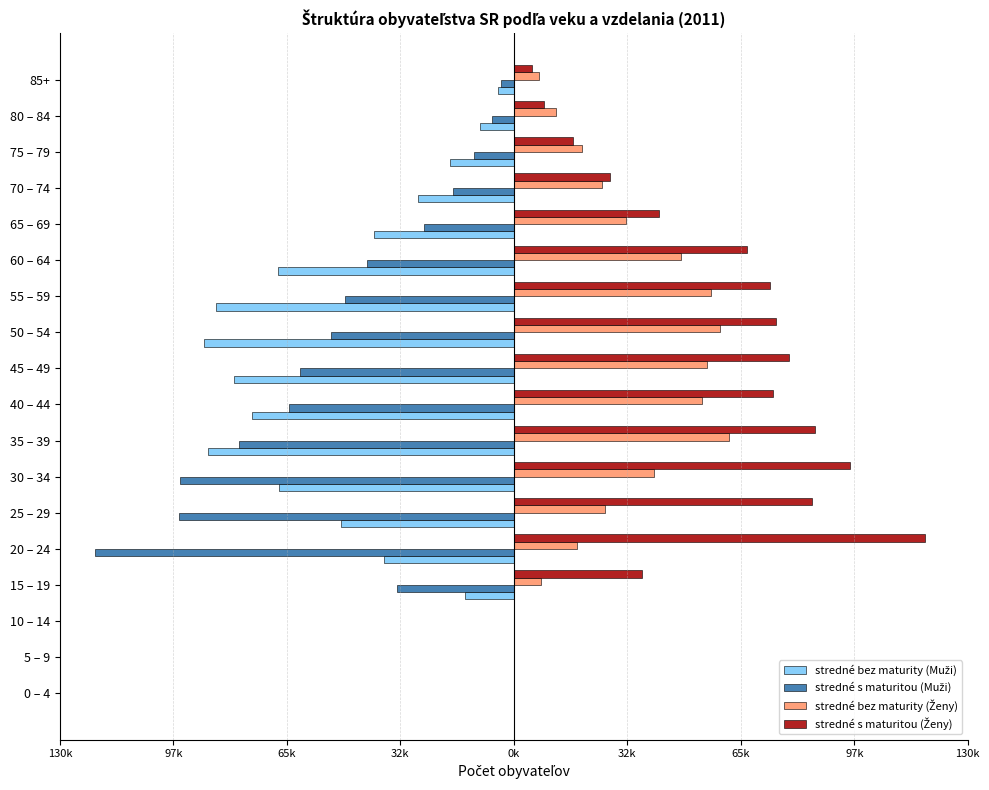

Reading left to right, list all the values displayed in this chart.

stredné bez maturity (Muži): 0	0	0	-13965	-37160	-49616	-67298	-87703	-74978	-80107	-88748	-85347	-67428	-40168	-27487	-18411	-9667	-4676
stredné s maturitou (Muži): 0	0	0	-33573	-120062	-95924	-95744	-78771	-64325	-61166	-52465	-48235	-42124	-25693	-17409	-11408	-6283	-3789
stredné bez maturity (Ženy): 0	0	0	7785	18122	26202	40191	61505	53986	55338	59133	56512	47988	31997	25374	19621	12144	7236
stredné s maturitou (Ženy): 0	0	0	36800	117797	85485	96355	86317	74202	78757	75120	73346	66728	41589	27441	16877	8774	5156